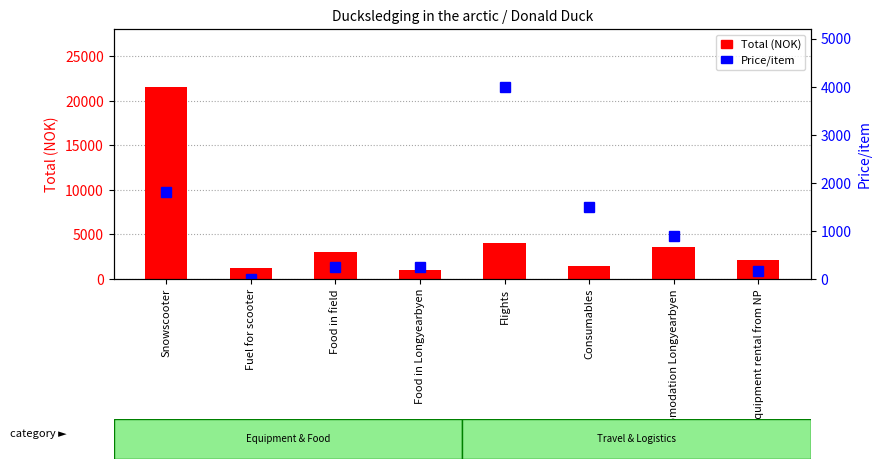

Reading right to left, list all the values displayed in this chart.

Total (NOK): 2100.0	3600.0	1500.0	4000.0	1000.0	3000.0	1260.0	21600.0
Price/item: 175.0	900.0	1500.0	4000.0	250.0	250.0	2.5	1800.0